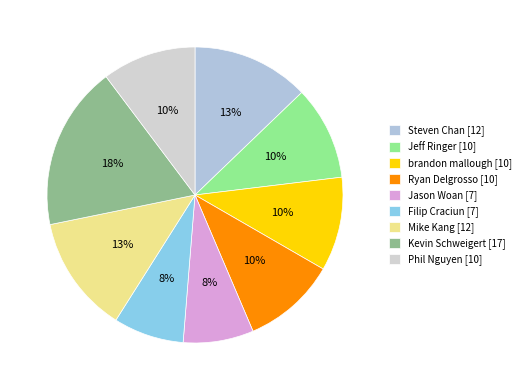

What percentage is NOT represented by Jason Woan?

92.3%